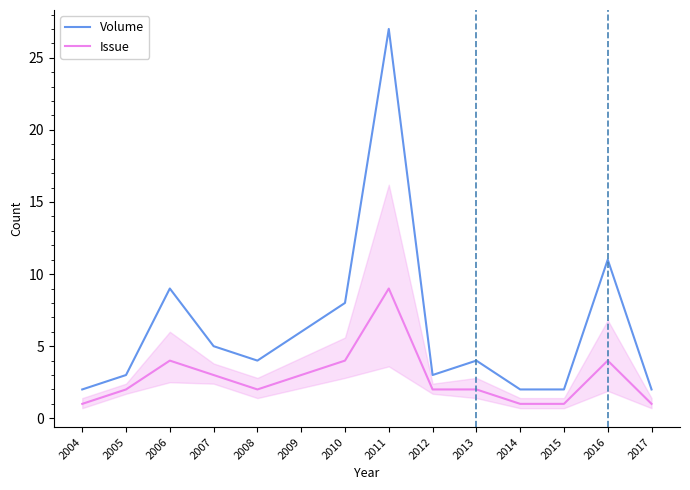

What is the difference between the second highest and minimum values in the Issue series?

3